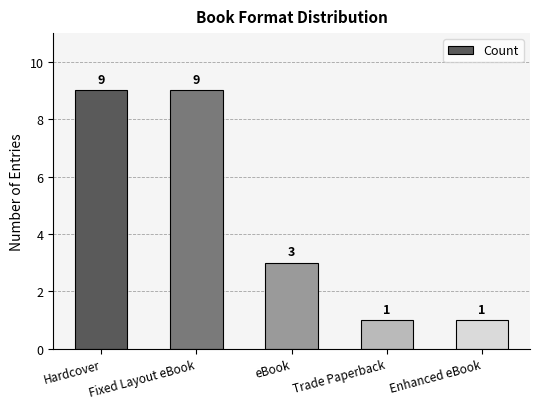

What is the smallest value displayed?

1